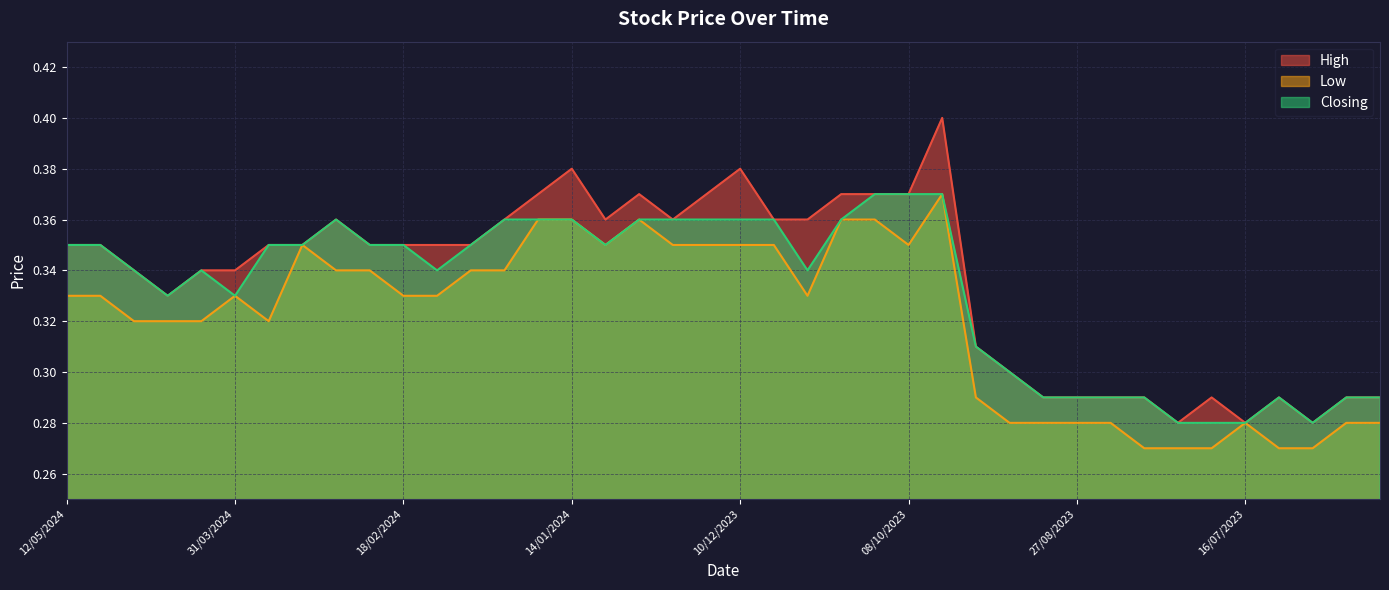

How many lines are shown in the chart?

3